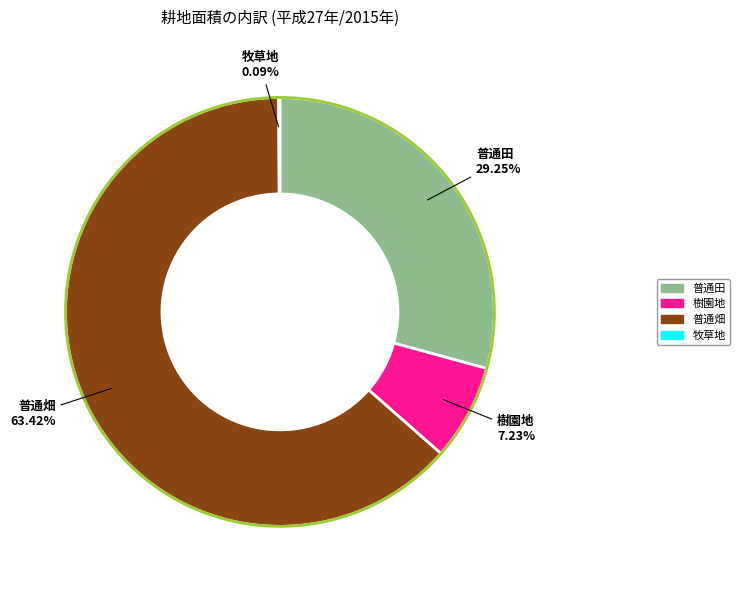

Does 樹園地 represent more than half of the total?

No